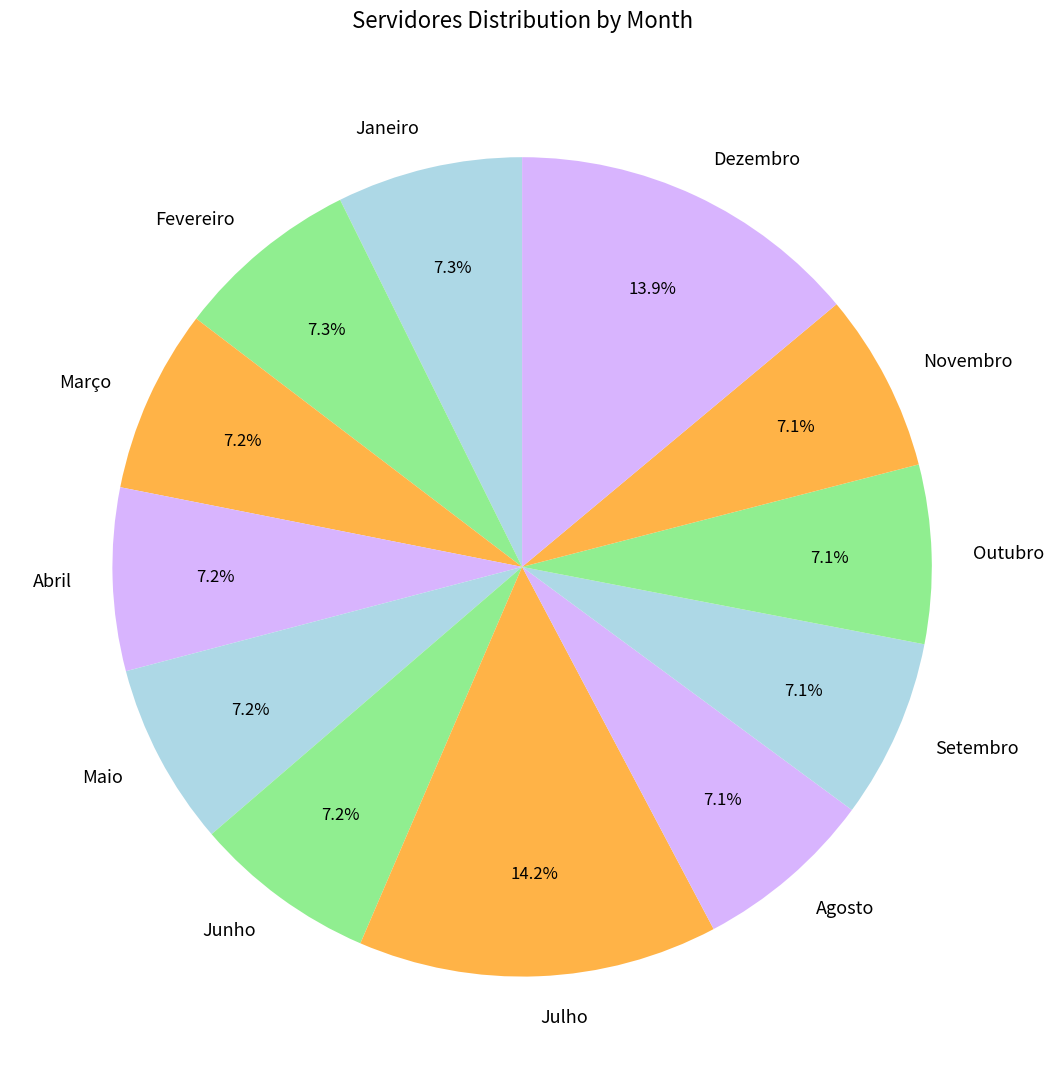

What portion of the pie excludes Dezembro?

86.1%